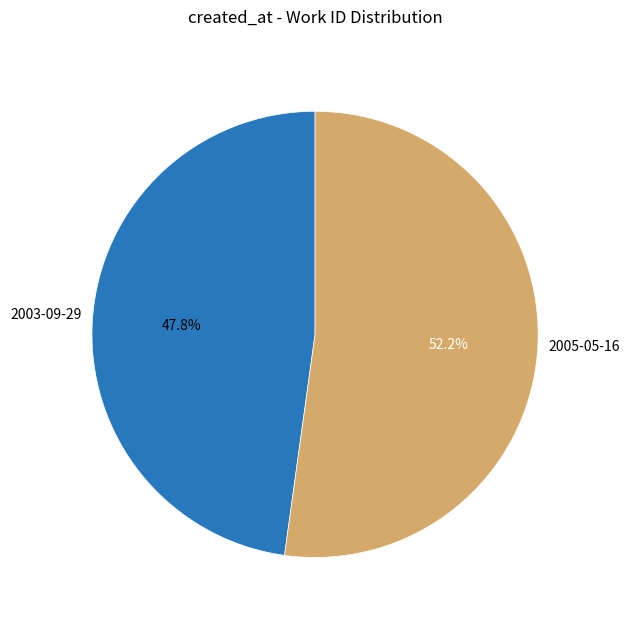

Do 2003-09-29 and 2005-05-16 together represent more than half of the pie?

Yes